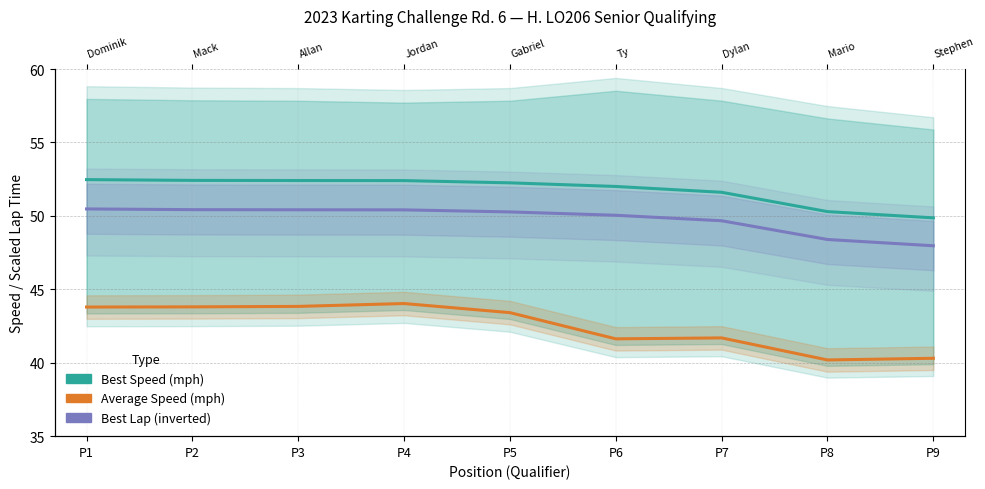

True or false: Average Speed (mph) has more than 1 interior local peaks.

True